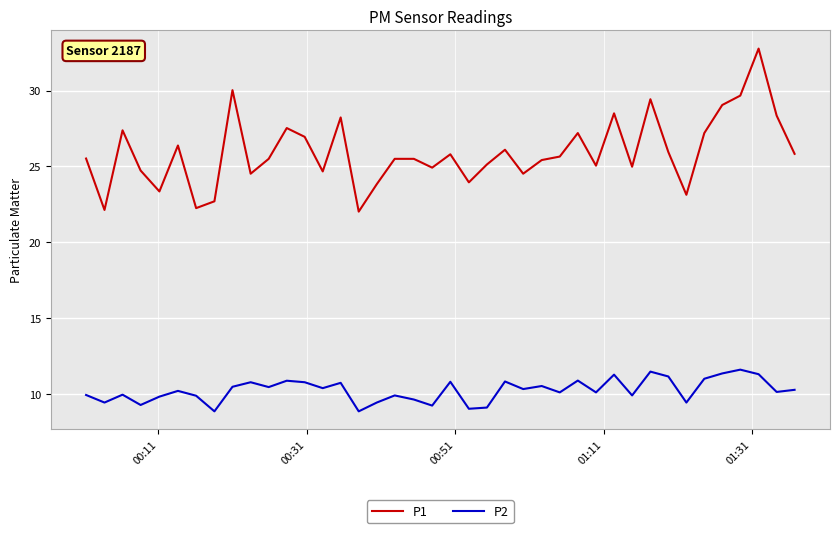

True or false: P2 and P1 intersect in this chart.

False